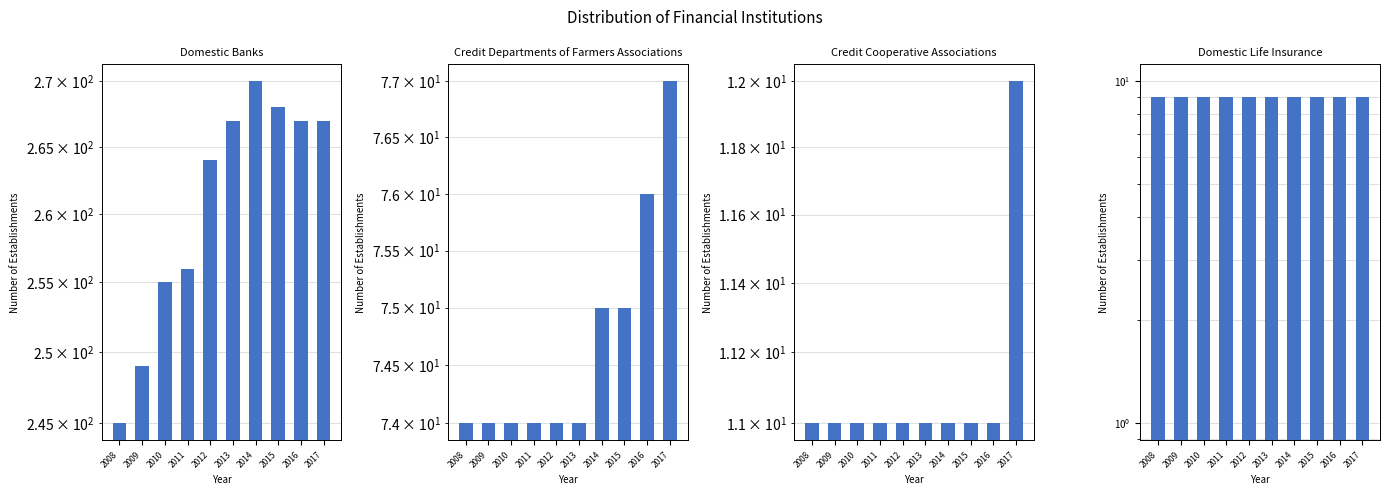

What value does the Domestic Banks series have at 2014, to the nearest 10?

270